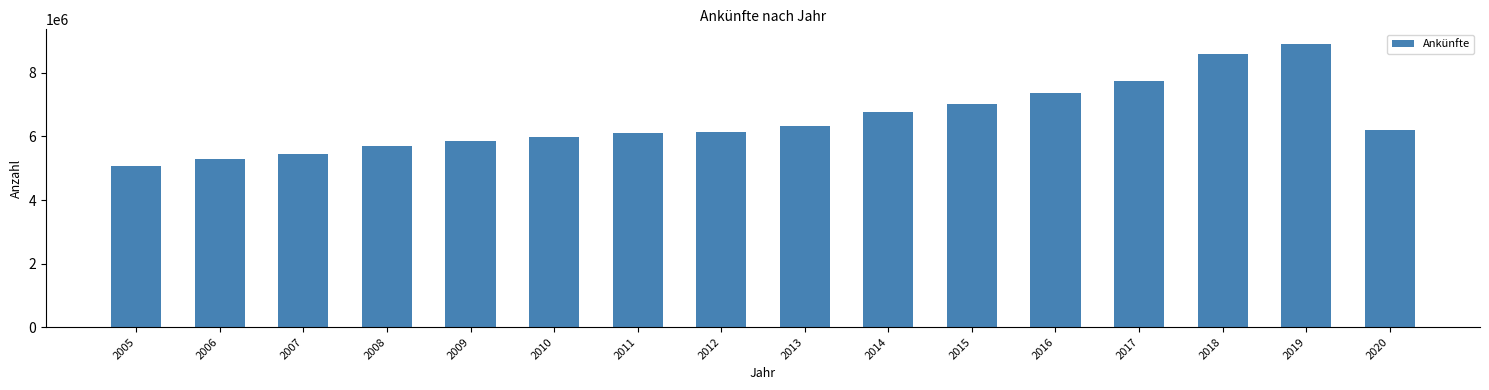

The value at 2015 is 2176708. True or false?

False